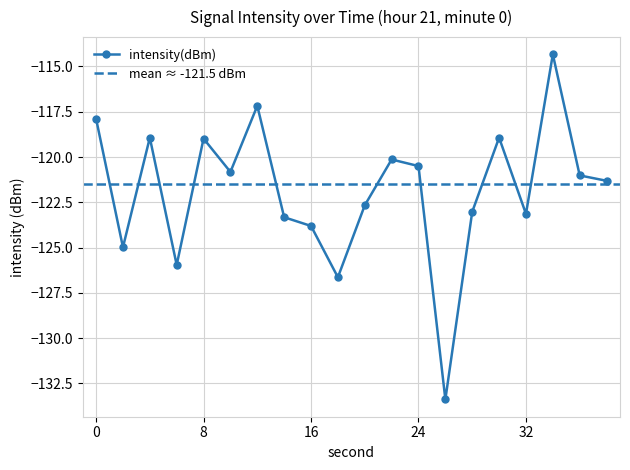

List the labels in order of value, smallest first.

26, 18, 6, 2, 16, 14, 32, 28, 20, 38, 36, 10, 24, 22, 8, 4, 30, 0, 12, 34